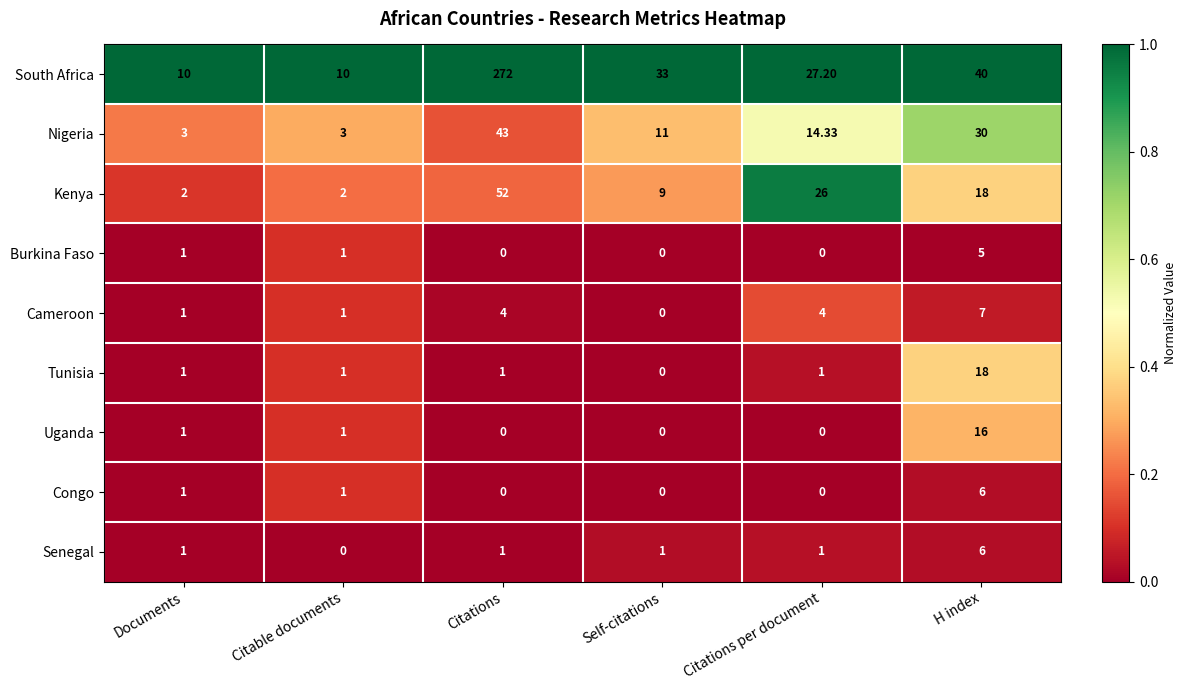

Is the value of Senegal at H index greater than the value of Tunisia at Citations per document?

Yes